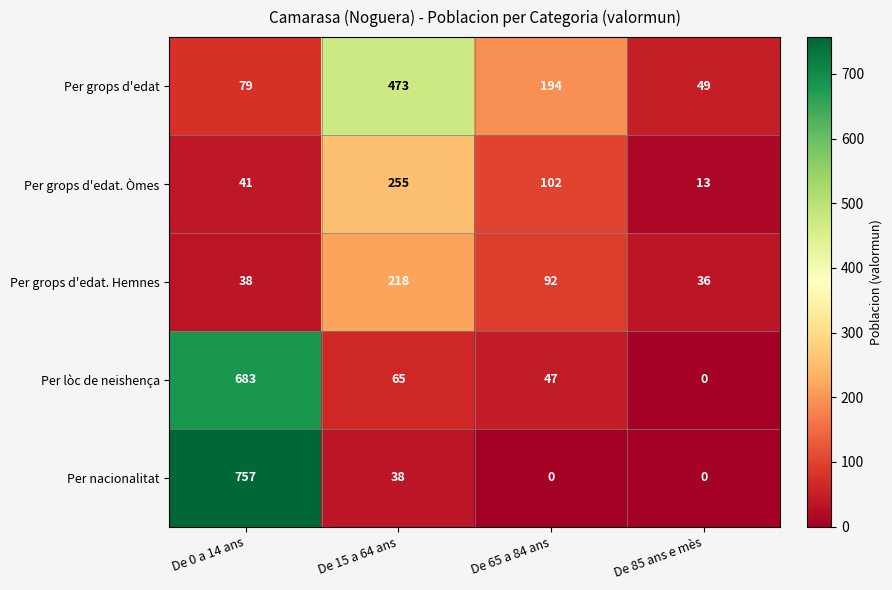

The Per grops d'edat series shows 49 at De 85 ans e mès. True or false?

True